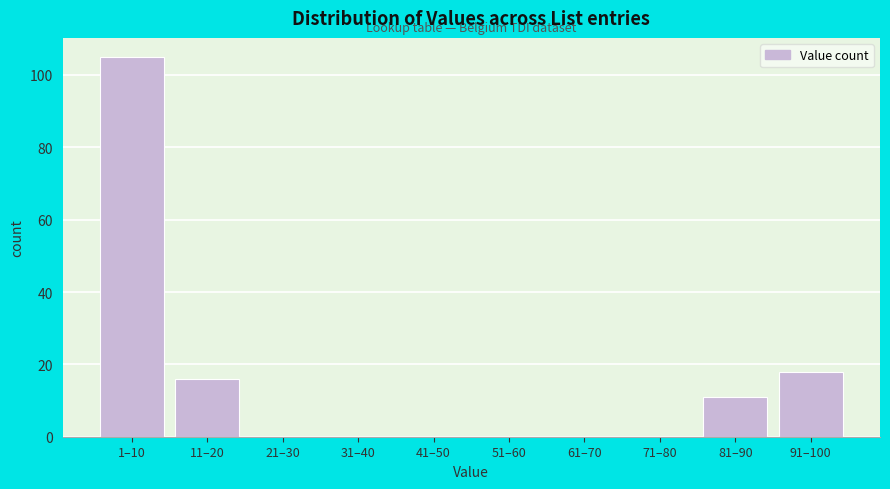

Reading left to right, transcribe all the data shown in this chart.

1–10=105	11–20=16	21–30=0	31–40=0	41–50=0	51–60=0	61–70=0	71–80=0	81–90=11	91–100=18